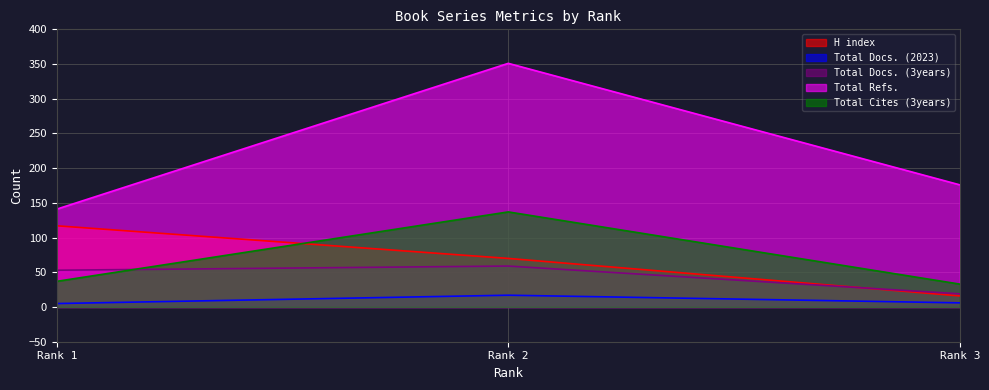

Which series has the largest range (max minus min)?

Total Refs.